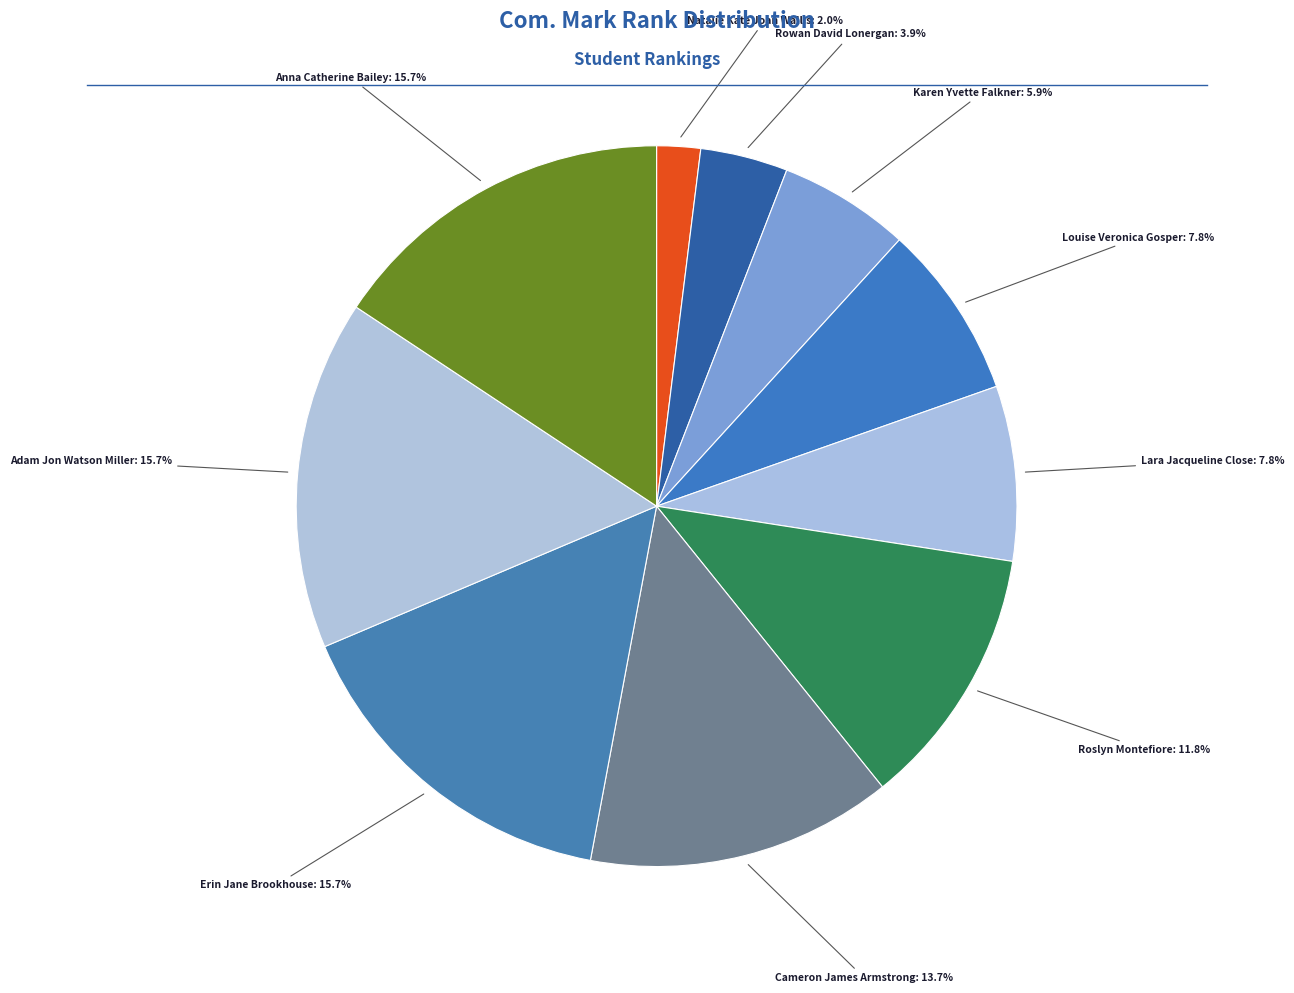

Between Roslyn Montefiore and Natalie Kate Joan Wallis, which is larger?

Roslyn Montefiore